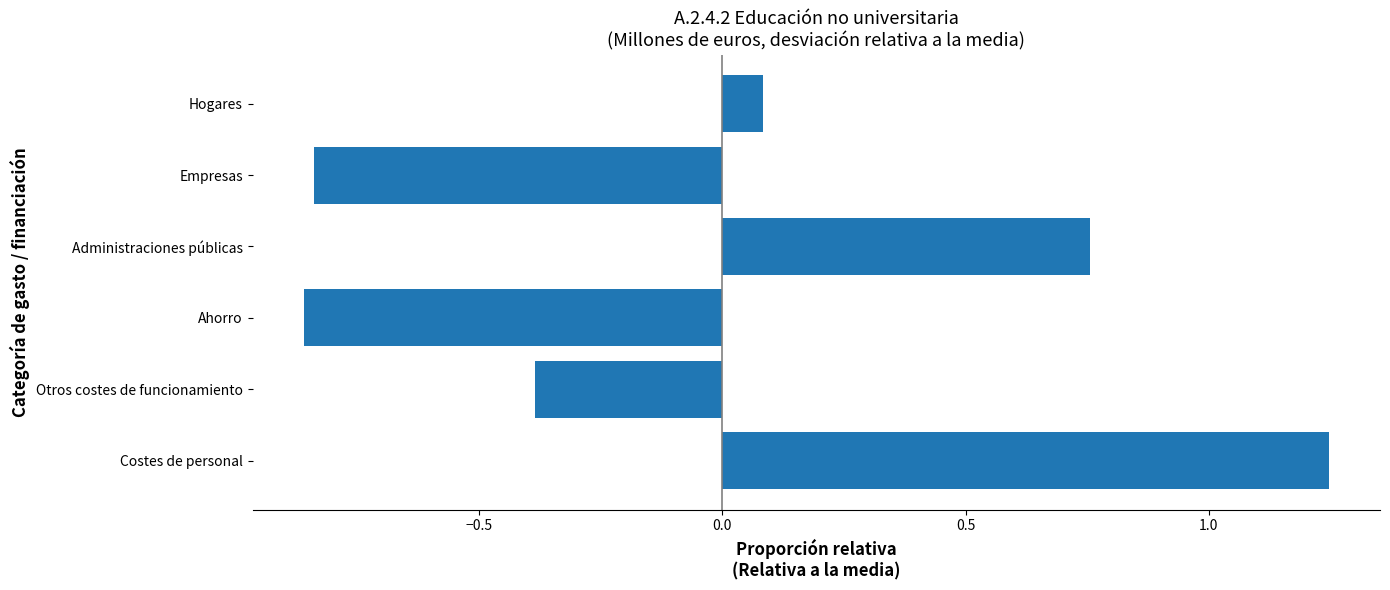

The value at Costes de personal is 2.0. True or false?

False